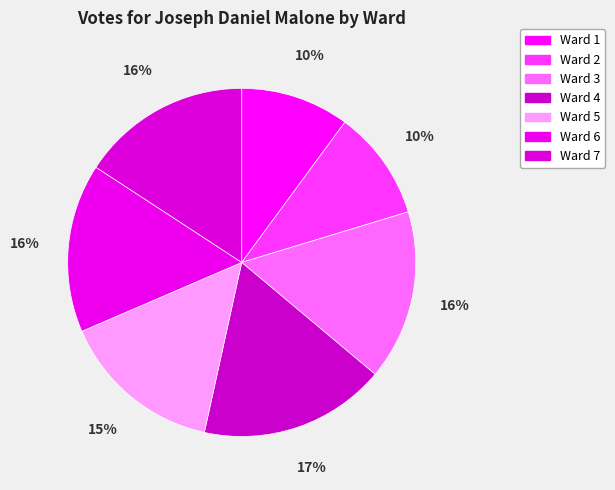

Count the number of slices in the pie.

7